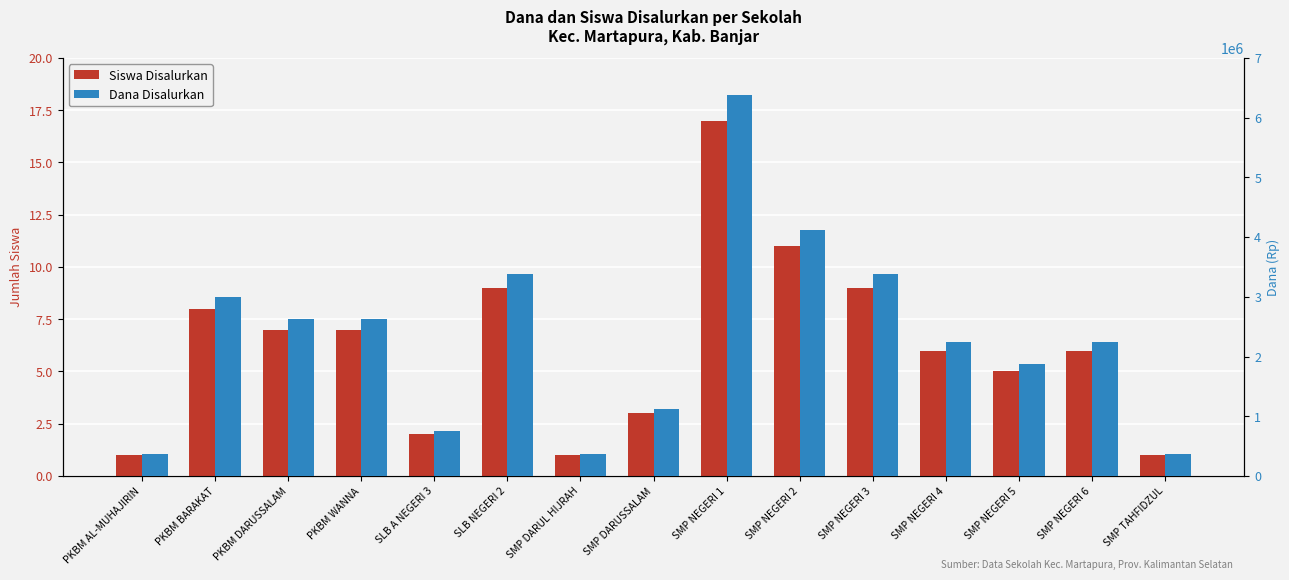

How many values in the Dana Disalurkan series exceed 2250000?

7